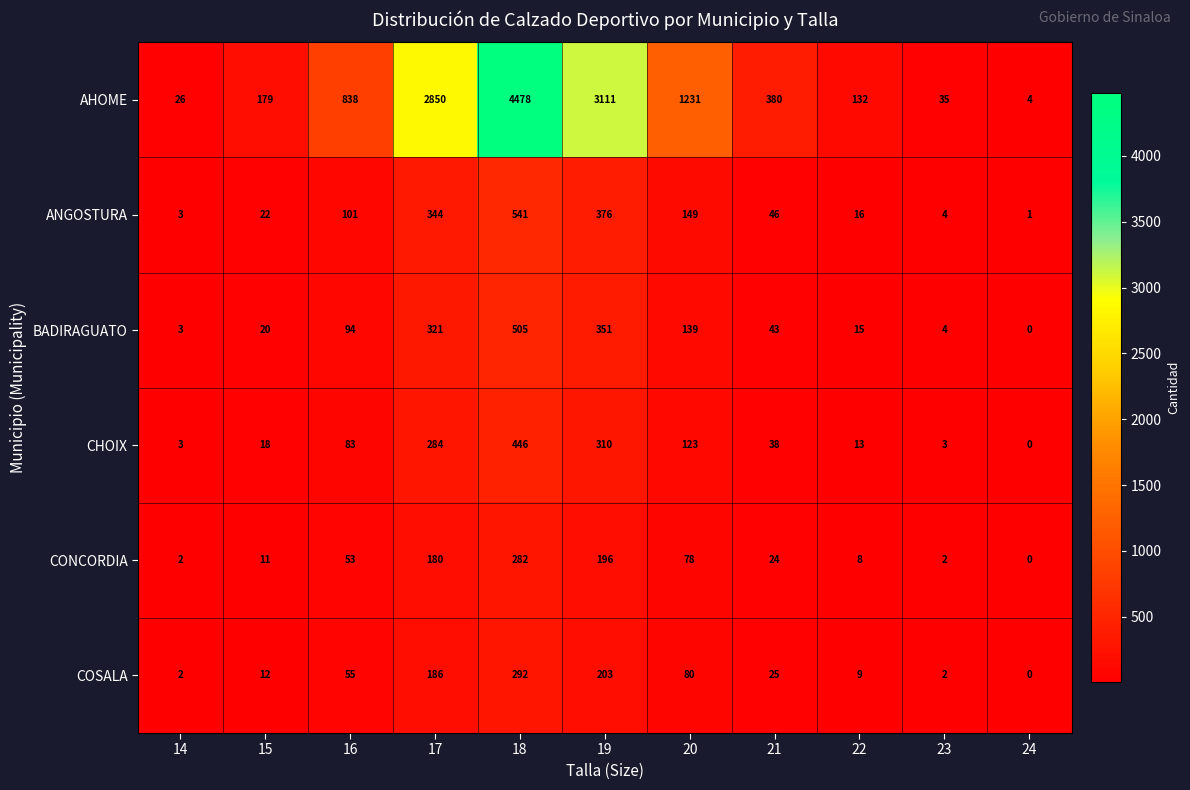

At which label is CONCORDIA closest to 141?

17